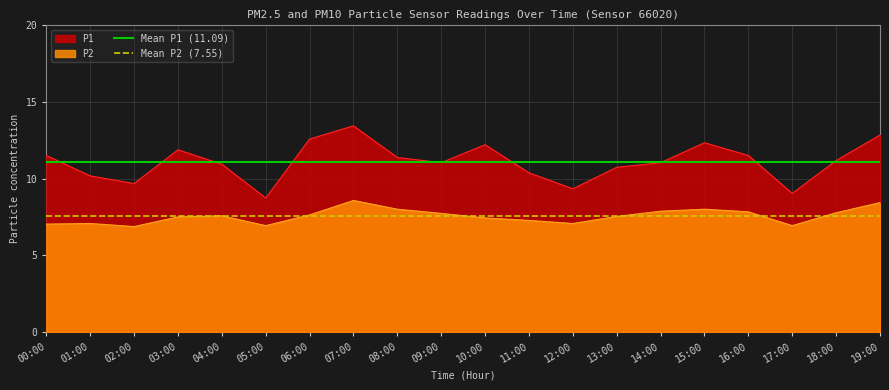

True or false: P2 and P1 intersect in this chart.

False